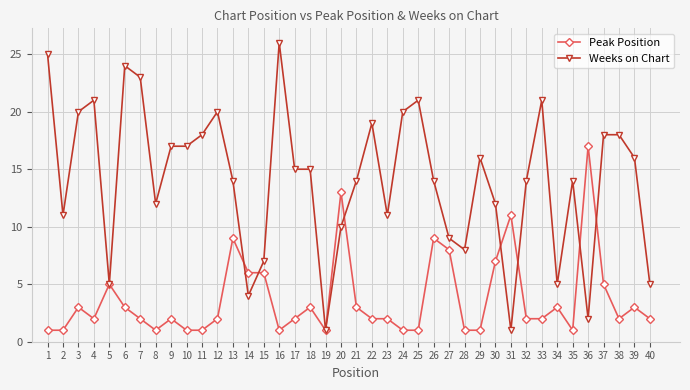

What is the value of the Peak Position point at the 4th from the left?

2